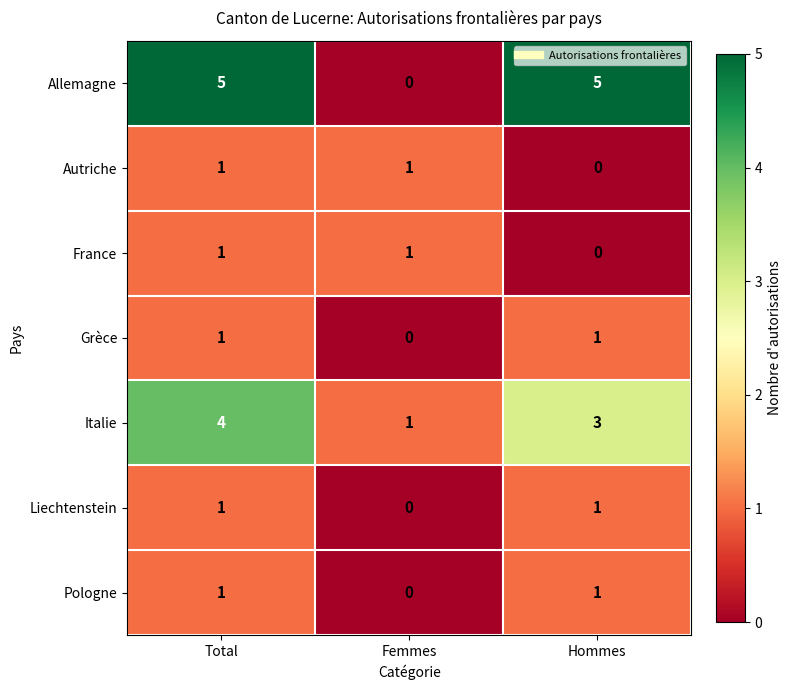

Which series has the largest range (max minus min)?

Allemagne